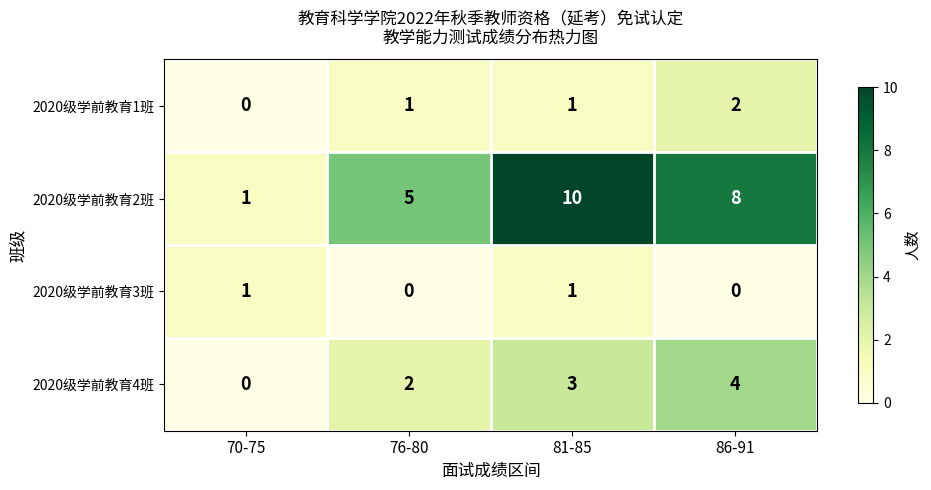

Is it true that 2020级学前教育3班 equals 1 at 70-75?

True